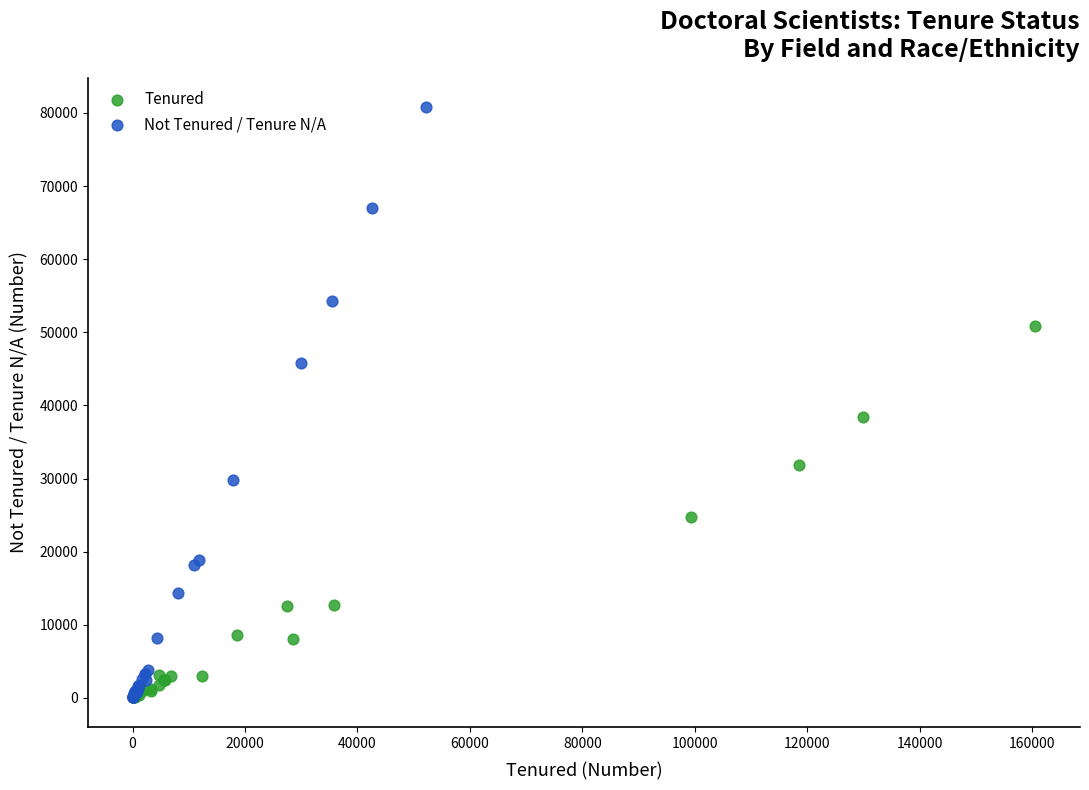

Which series reaches the maximum Y coordinate?

Not Tenured / Tenure N/A